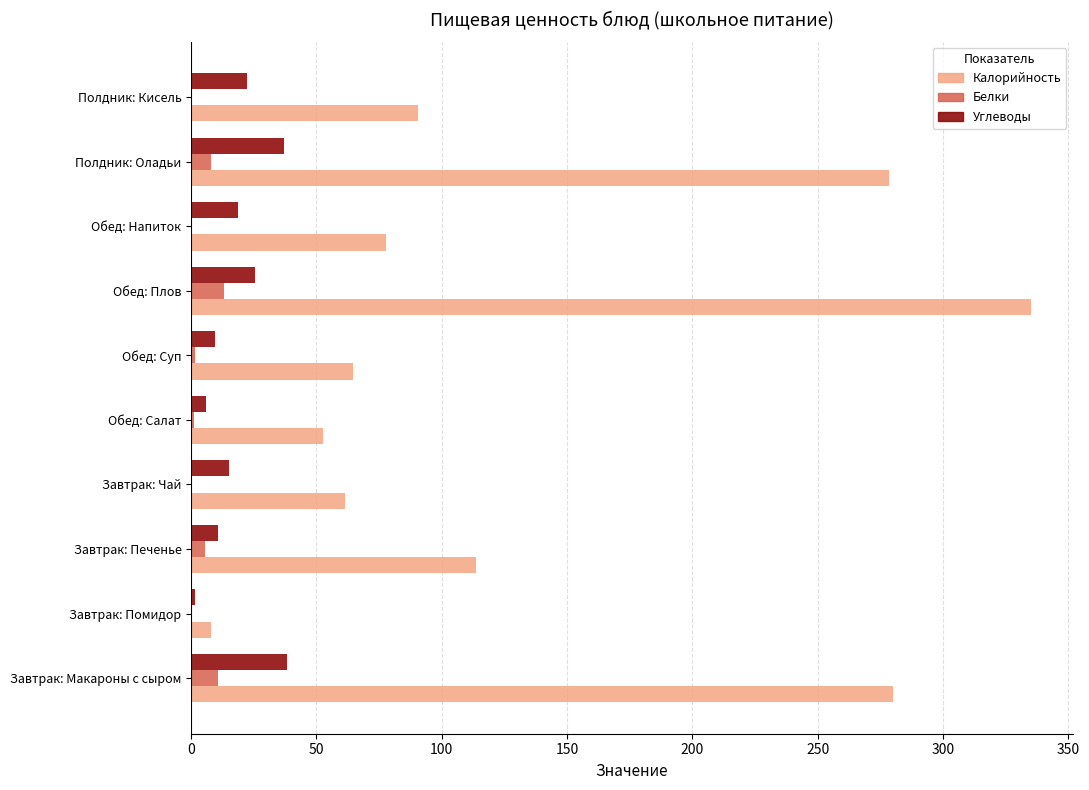

Which series has the largest total across all categories?

Калорийность